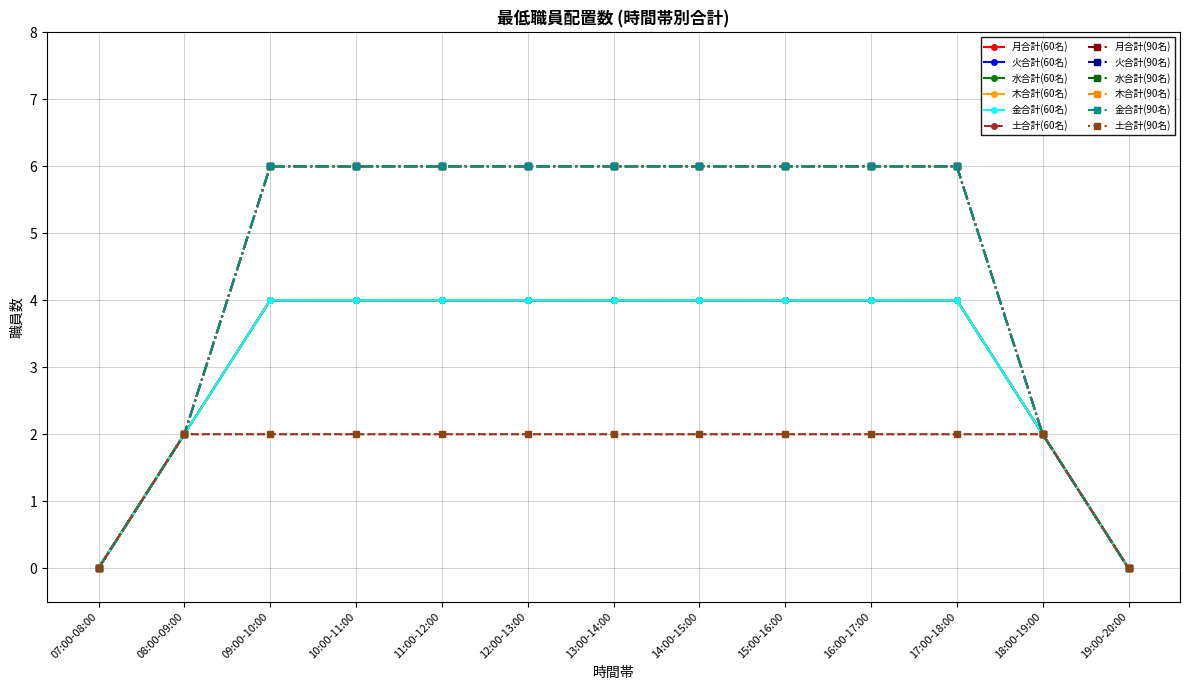

Does the chart have visible grid lines?

Yes